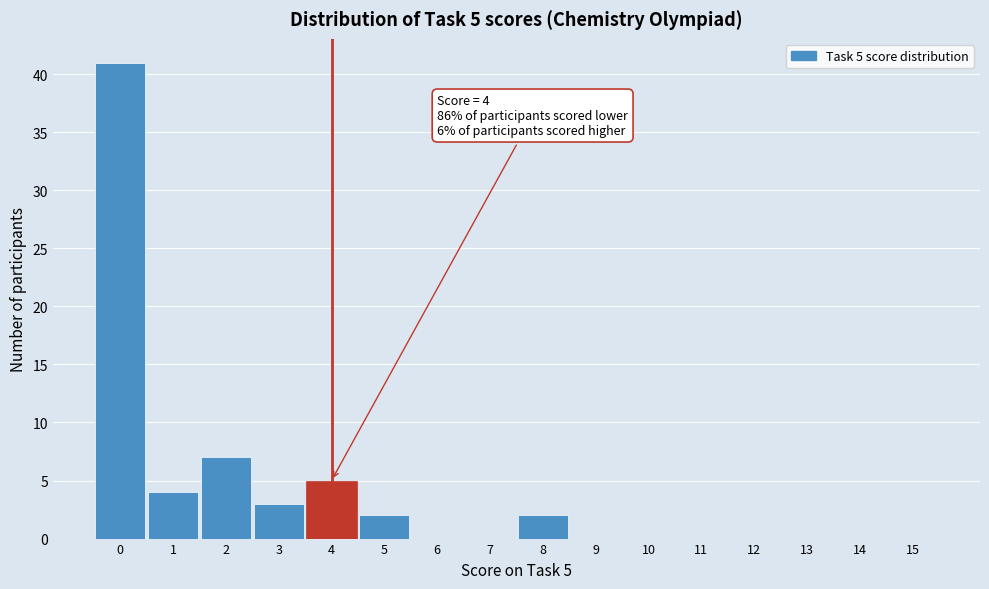

Which range on the x-axis has the tallest bar?

-0.5 to 0.5